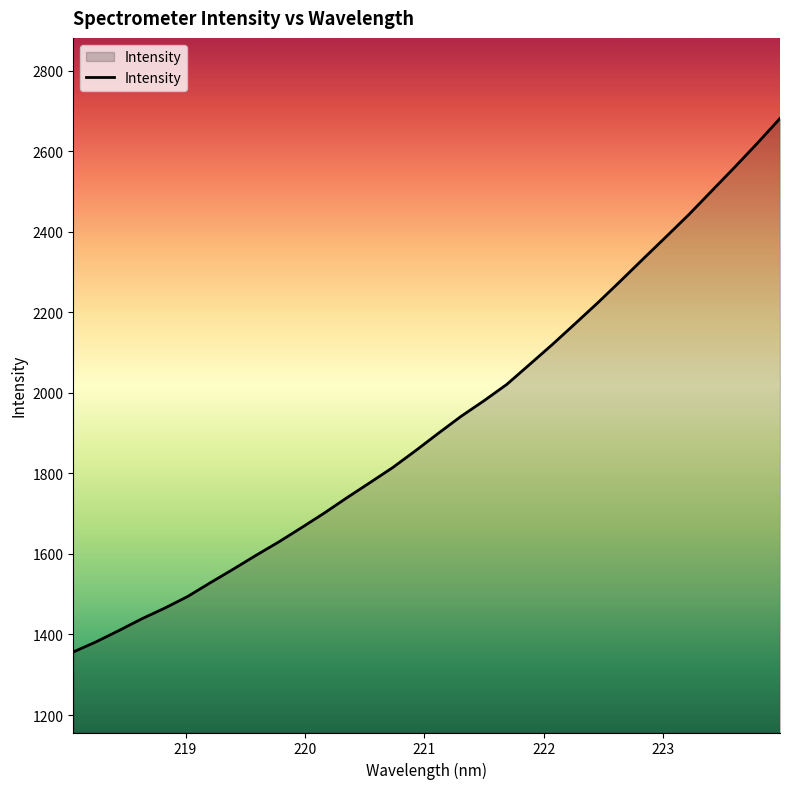

What is the minimum value shown in the chart?

1356.6